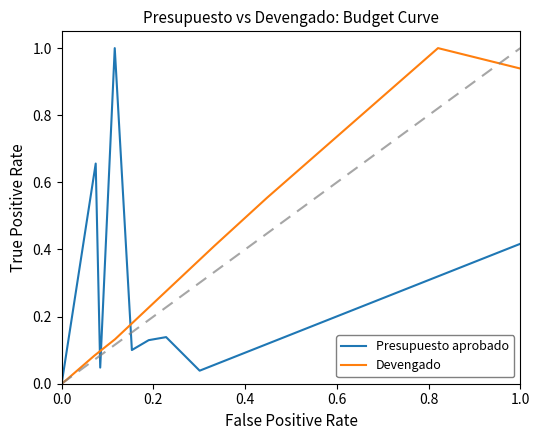

What is the maximum value for Presupuesto aprobado?

1.0